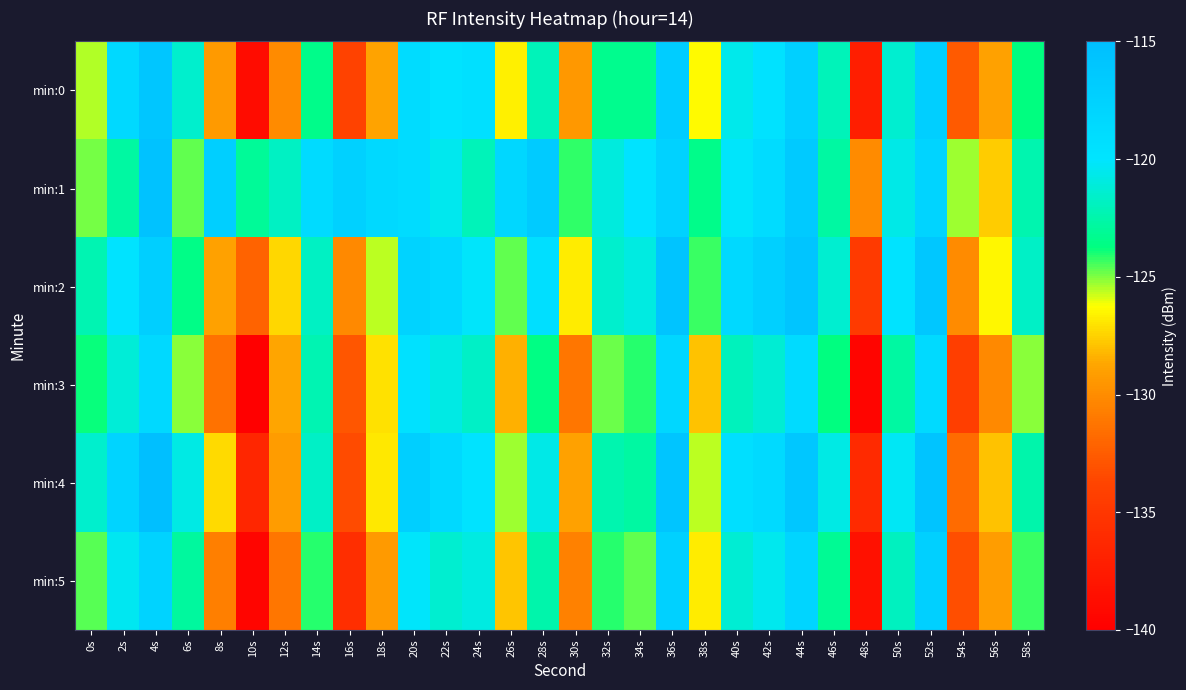

Reading left to right, transcribe all the data shown in this chart.

min:0: 0s=-125.5	2s=-118.5	4s=-116.0	6s=-121.5	8s=-129.3	10s=-138.8	12s=-130.1	14s=-123.5	16s=-134.0	18s=-128.8	20s=-119.0	22s=-119.8	24s=-119.5	26s=-126.7	28s=-122.1	30s=-129.4	32s=-123.3	34s=-123.3	36s=-116.9	38s=-126.4	40s=-120.6	42s=-119.7	44s=-117.4	46s=-122.1	48s=-137.2	50s=-121.4	52s=-117.2	54s=-132.6	56s=-128.9	58s=-123.7
min:1: 0s=-124.9	2s=-122.8	4s=-115.6	6s=-124.7	8s=-117.2	10s=-123.0	12s=-121.8	14s=-118.8	16s=-117.5	18s=-118.5	20s=-119.0	22s=-120.5	24s=-122.1	26s=-118.3	28s=-116.7	30s=-124.2	32s=-121.0	34s=-119.8	36s=-117.6	38s=-123.4	40s=-120.1	42s=-118.9	44s=-116.5	46s=-122.8	48s=-130.1	50s=-120.7	52s=-117.9	54s=-125.3	56s=-127.6	58s=-122.4
min:2: 0s=-122.3	2s=-119.8	4s=-117.2	6s=-123.5	8s=-128.9	10s=-132.1	12s=-127.4	14s=-121.8	16s=-130.2	18s=-125.6	20s=-117.8	22s=-118.4	24s=-120.1	26s=-124.7	28s=-119.3	30s=-126.8	32s=-121.5	34s=-120.9	36s=-115.7	38s=-124.3	40s=-118.6	42s=-117.3	44s=-115.9	46s=-121.4	48s=-134.7	50s=-119.8	52s=-116.2	54s=-130.1	56s=-126.5	58s=-121.7
min:3: 0s=-123.8	2s=-121.2	4s=-118.5	6s=-125.1	8s=-131.4	10s=-140.2	12s=-128.7	14s=-122.3	16s=-132.8	18s=-127.1	20s=-119.5	22s=-120.8	24s=-121.7	26s=-128.4	28s=-123.6	30s=-131.2	32s=-124.8	34s=-124.1	36s=-118.3	38s=-127.9	40s=-122.0	42s=-121.3	44s=-118.8	46s=-123.7	48s=-139.5	50s=-122.8	52s=-118.7	54s=-134.3	56s=-130.2	58s=-125.1
min:4: 0s=-121.5	2s=-117.9	4s=-115.1	6s=-120.8	8s=-127.3	10s=-136.4	12s=-129.2	14s=-121.7	16s=-133.4	18s=-126.9	20s=-117.2	22s=-118.6	24s=-119.8	26s=-125.3	28s=-120.7	30s=-128.9	32s=-122.4	34s=-122.8	36s=-115.9	38s=-125.6	40s=-119.3	42s=-118.7	44s=-116.1	46s=-120.8	48s=-136.1	50s=-120.3	52s=-115.8	54s=-131.7	56s=-127.9	58s=-122.5
min:5: 0s=-124.6	2s=-120.4	4s=-117.8	6s=-122.9	8s=-130.7	10s=-139.5	12s=-131.2	14s=-124.1	16s=-135.8	18s=-129.3	20s=-120.1	22s=-121.4	24s=-120.9	26s=-127.8	28s=-122.5	30s=-130.6	32s=-124.1	34s=-124.7	36s=-117.5	38s=-126.8	40s=-121.3	42s=-120.5	44s=-118.0	46s=-123.2	48s=-138.4	50s=-121.9	52s=-117.4	54s=-133.2	56s=-129.1	58s=-124.3